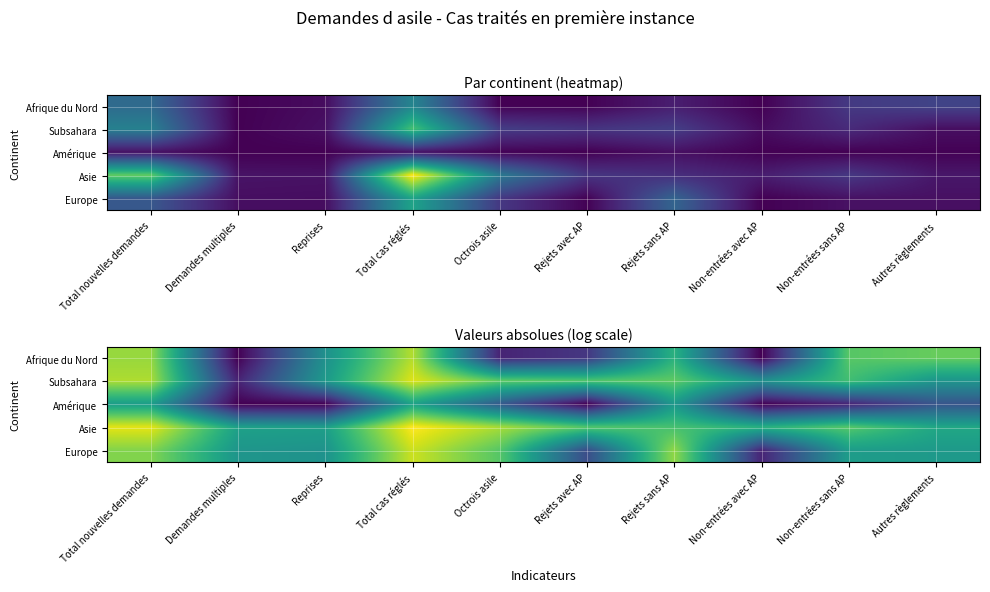

At Total cas réglés, list the series in order from largest to smallest.

Asie, Subsahara, Europe, Afrique du Nord, Amérique